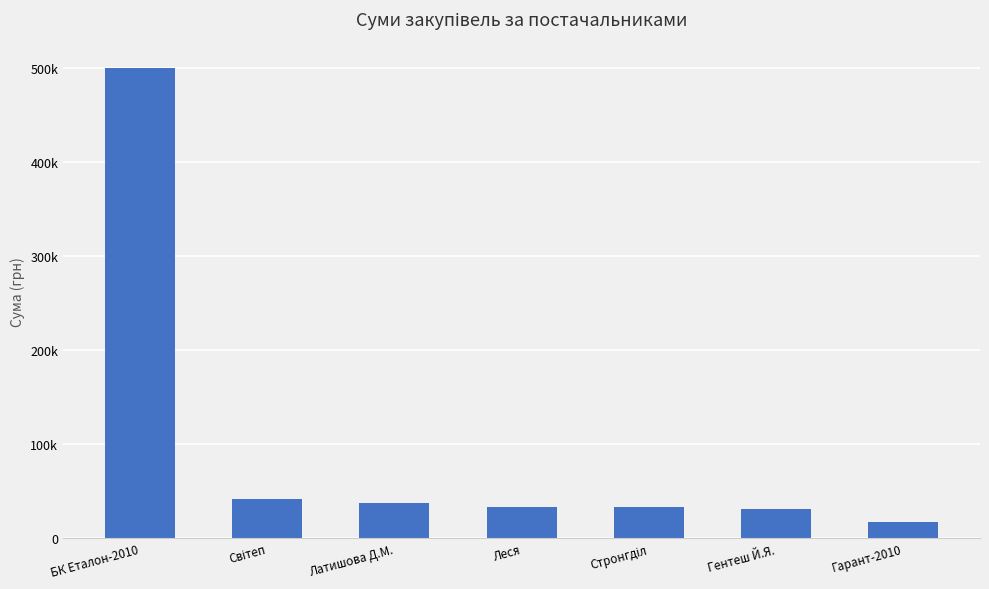

What position from the right is Леся?

4